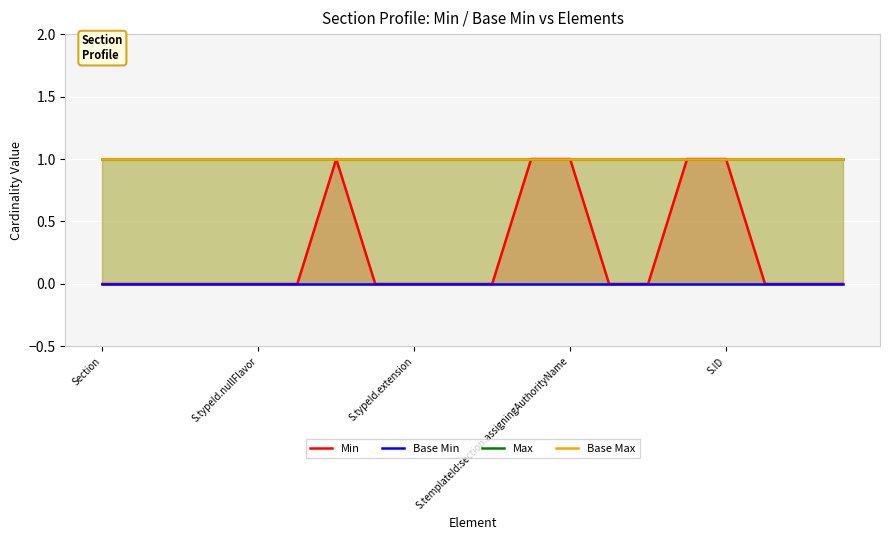

At which category is the sum across all series the highest?

6